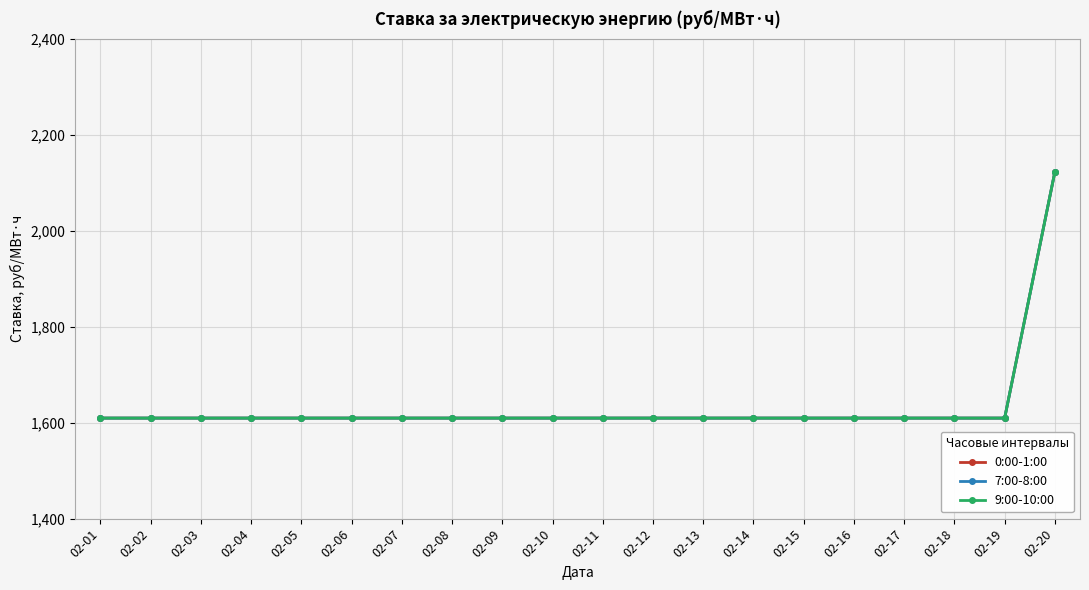

What is the difference between the maximum and minimum values in the 7:00-8:00 series?

513.5